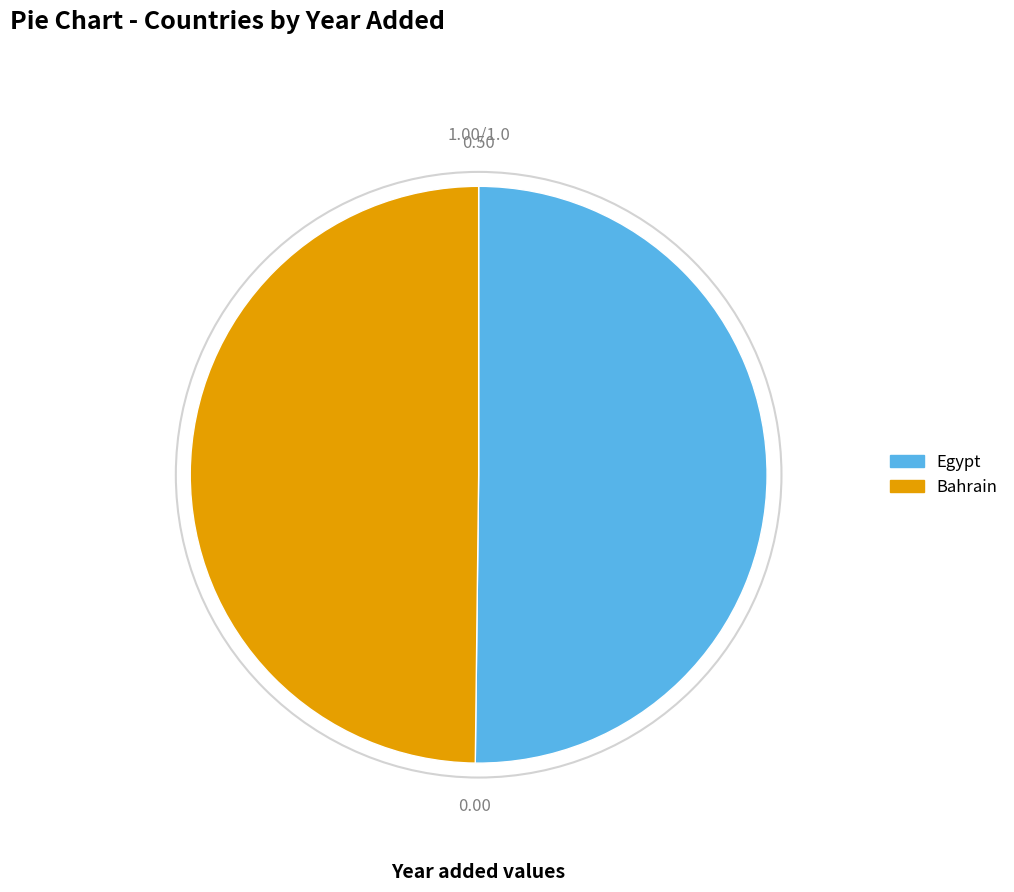

Is it true that Egypt is 64% of the pie?

False